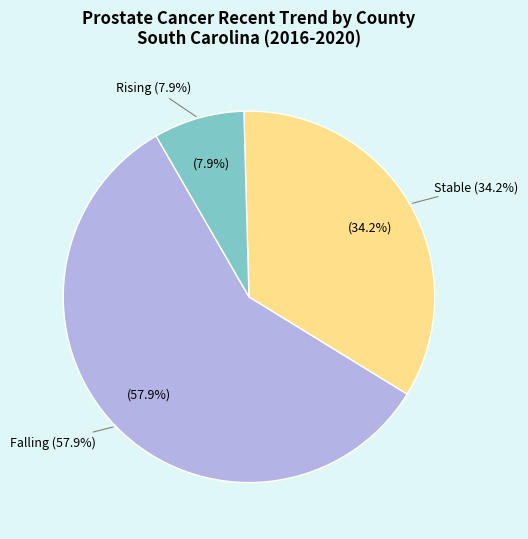

What is the change in value from stable to rising?

-10